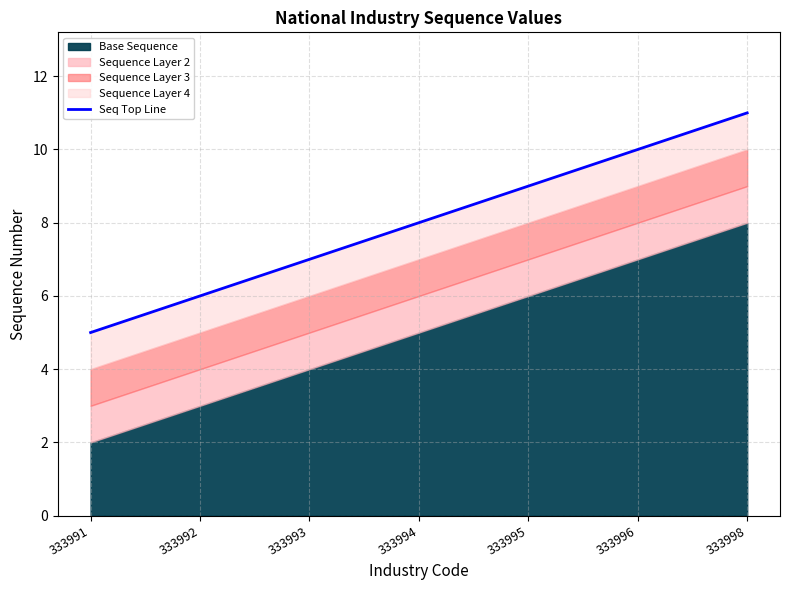

What is the change in value from 333993 to 333994?

+1